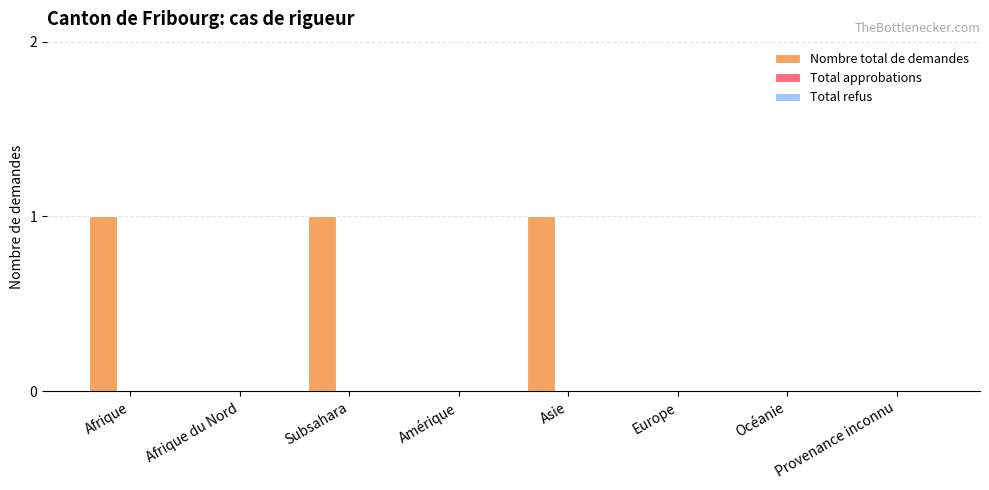

True or false: the data shows 0 at Europe.

True